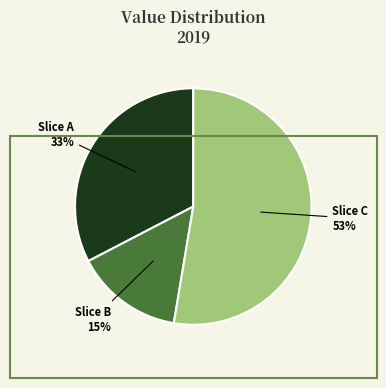

Combined, do Slice B and Slice A account for over 50%?

No